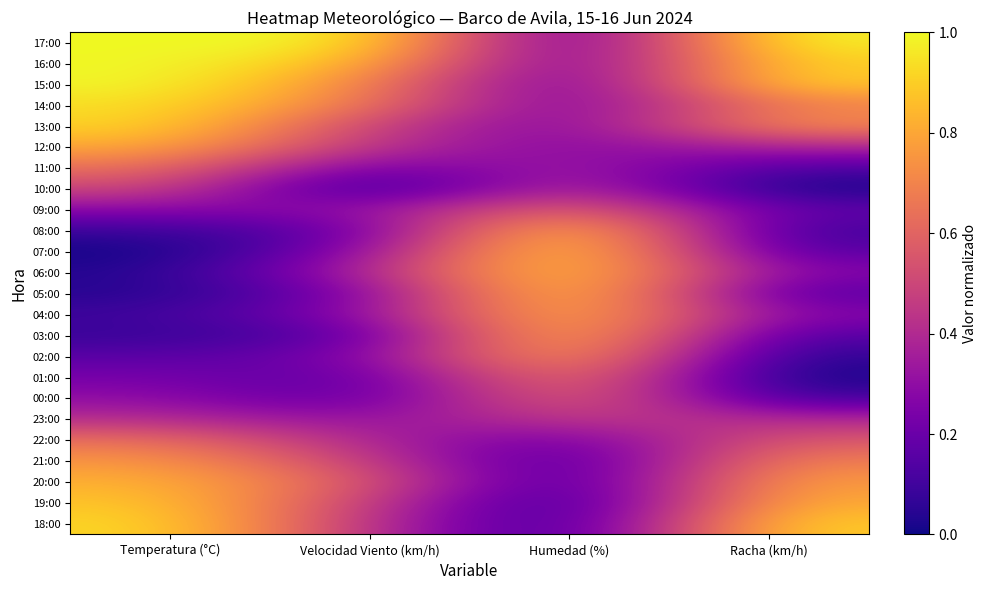

What is the total value across all series at Temperatura (°C)?

12.6